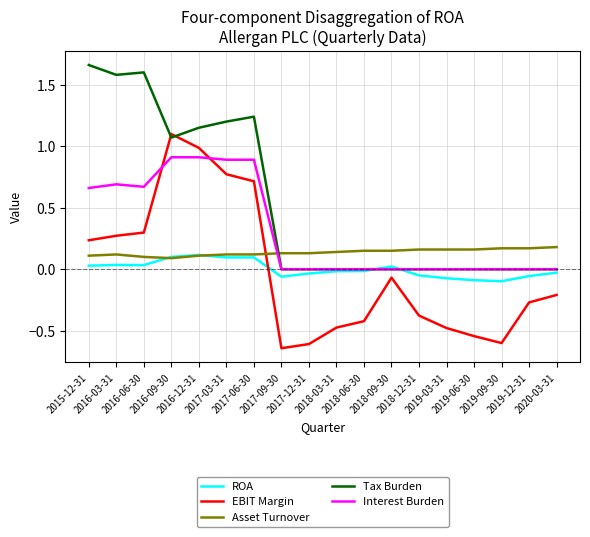

How many times do EBIT Margin and Asset Turnover cross each other?

1